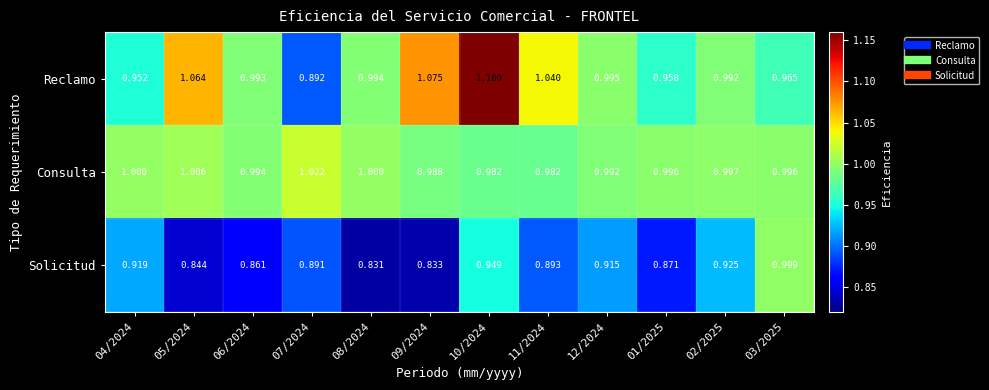

Which series changed the most between 08/2024 and 11/2024?

Solicitud